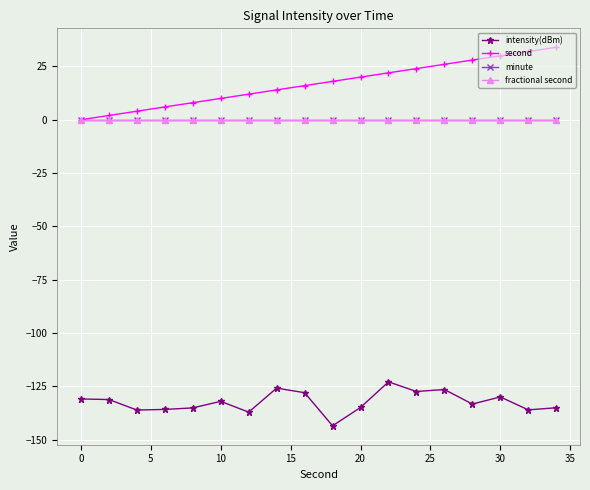

What is the value of the intensity(dBm) point at the 7th from the left?

-137.1